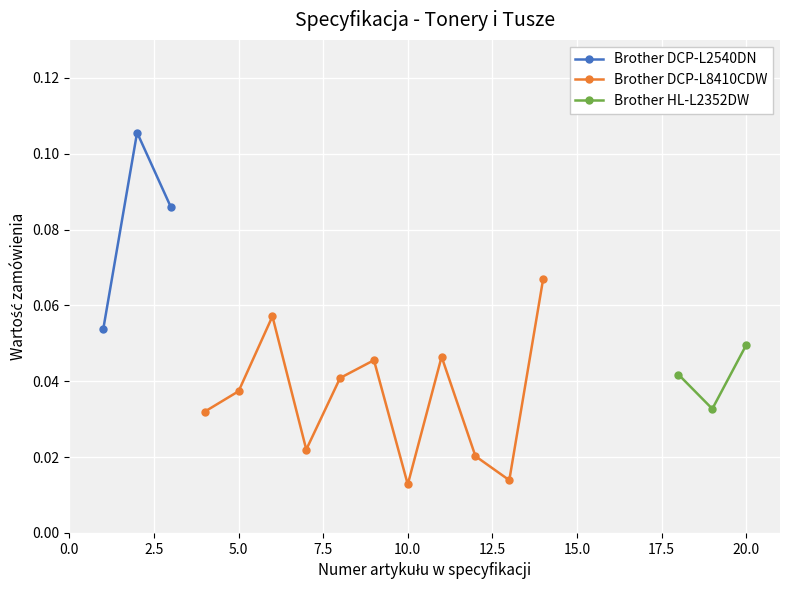

What is the greatest value displayed?

0.1